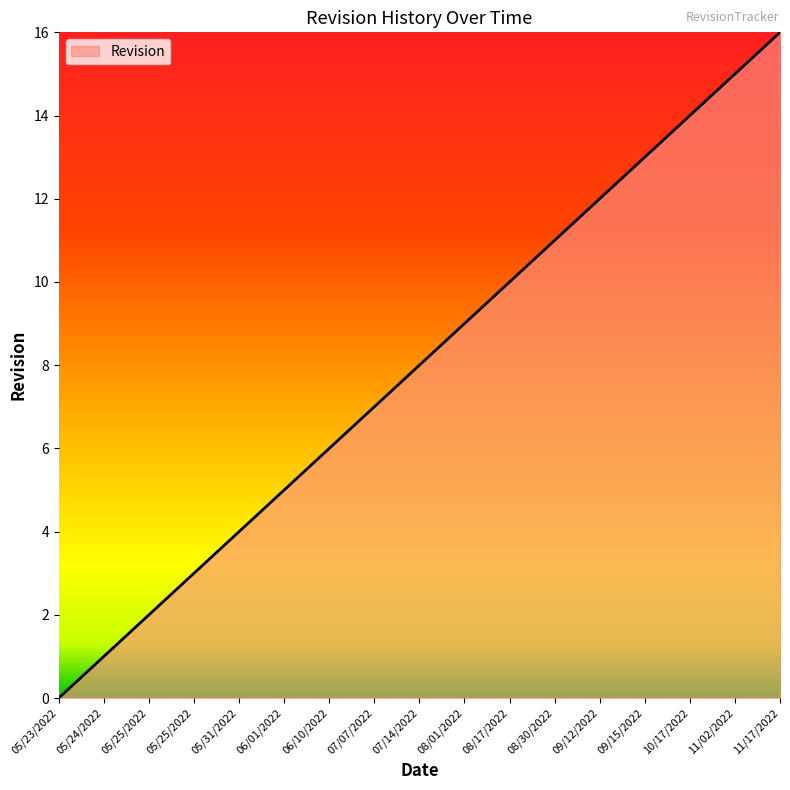

Which category has the highest value across all series?

11/17/2022